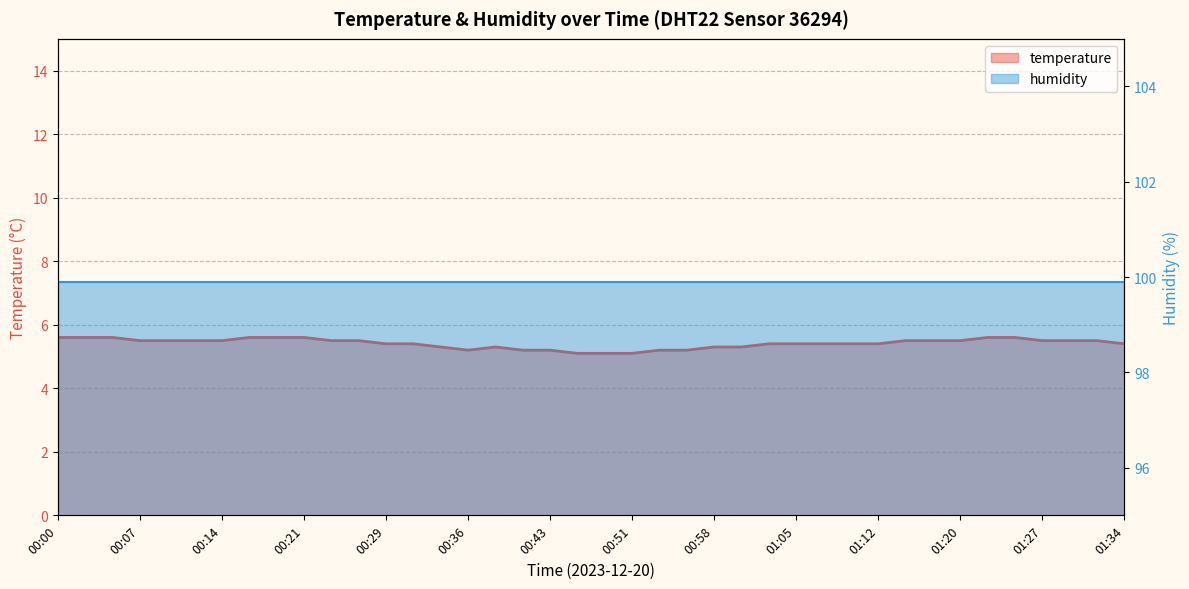

Reading left to right, extract all data points from this chart.

00:00=5.6	00:02=5.6	00:04=5.6	00:07=5.5	00:09=5.5	00:12=5.5	00:14=5.5	00:17=5.6	00:19=5.6	00:21=5.6	00:24=5.5	00:26=5.5	00:29=5.4	00:31=5.4	00:34=5.3	00:36=5.2	00:38=5.3	00:41=5.2	00:43=5.2	00:46=5.1	00:48=5.1	00:51=5.1	00:53=5.2	00:55=5.2	00:58=5.3	01:00=5.3	01:03=5.4	01:05=5.4	01:08=5.4	01:10=5.4	01:12=5.4	01:15=5.5	01:17=5.5	01:20=5.5	01:22=5.6	01:25=5.6	01:27=5.5	01:29=5.5	01:32=5.5	01:34=5.4